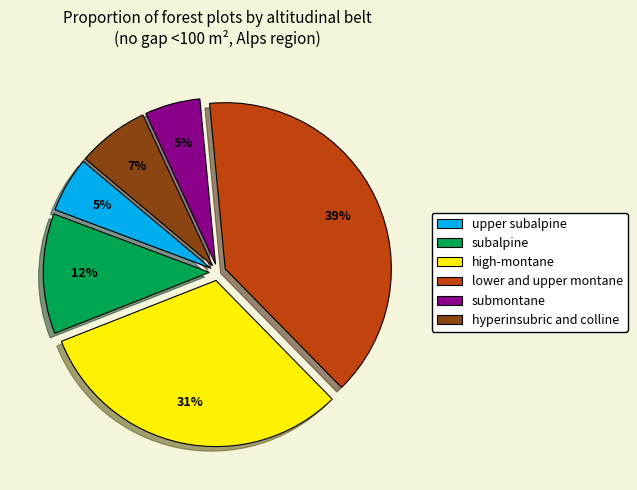

To the nearest percent, what portion does hyperinsubric and colline represent?

7%